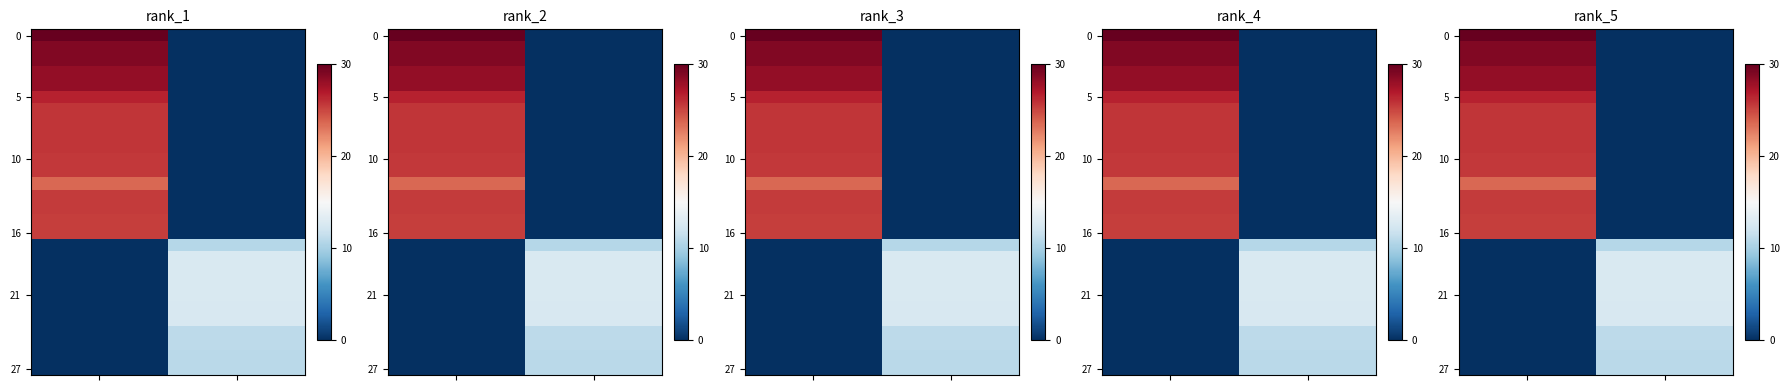

What is the total value across all series at 0?

449.9